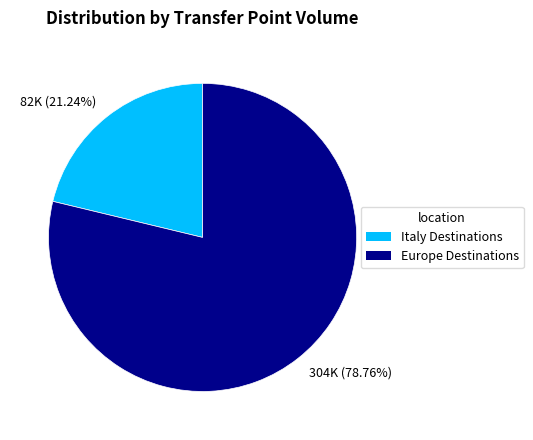

What is the ratio of the value at 304K (78.76%) to the value at 82K (21.24%)?

3.7